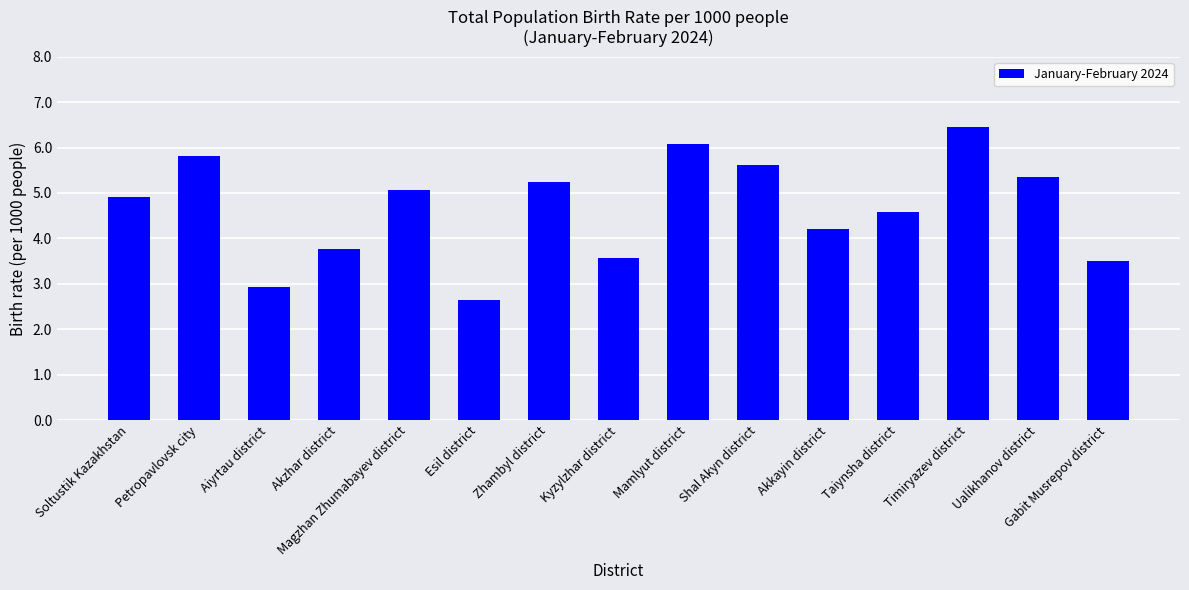

Which label corresponds to the smallest value in the chart?

Esil district